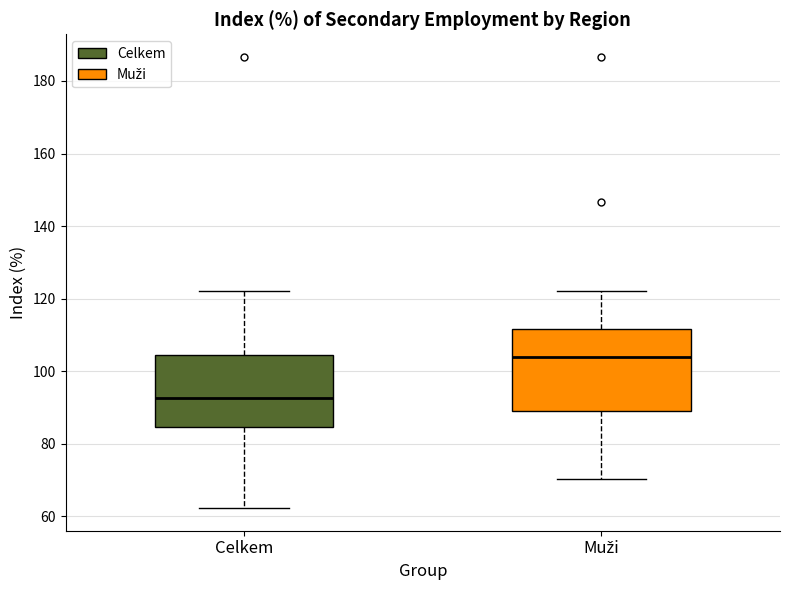

Which box has the highest median line?

Muži